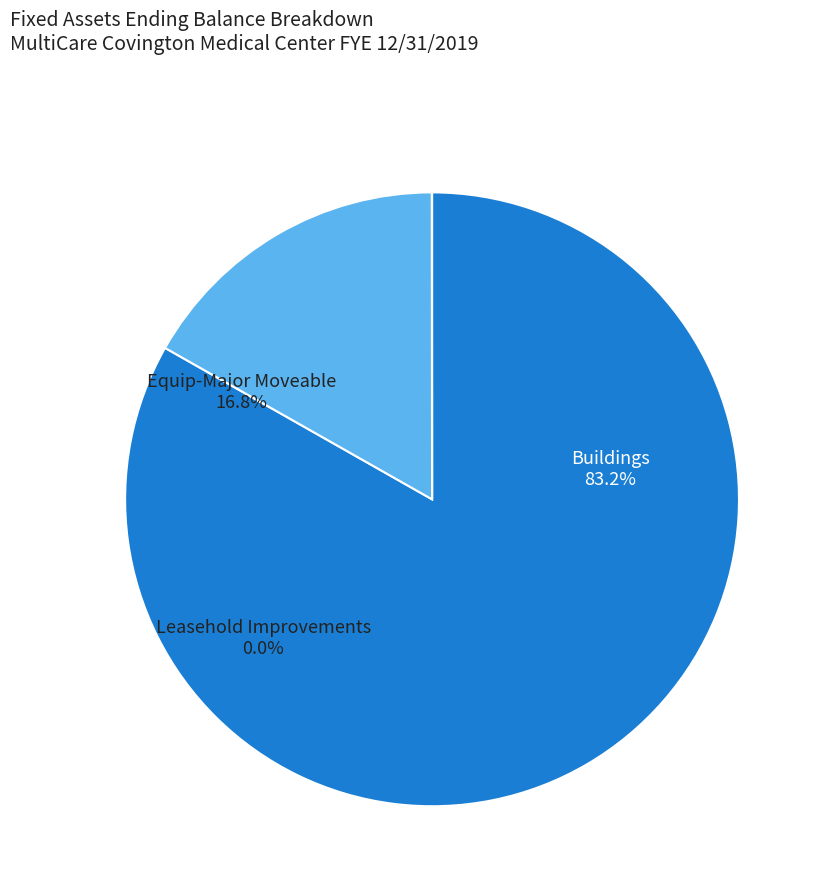

Is it true that Equip-Major Moveable is 17% of the pie?

True